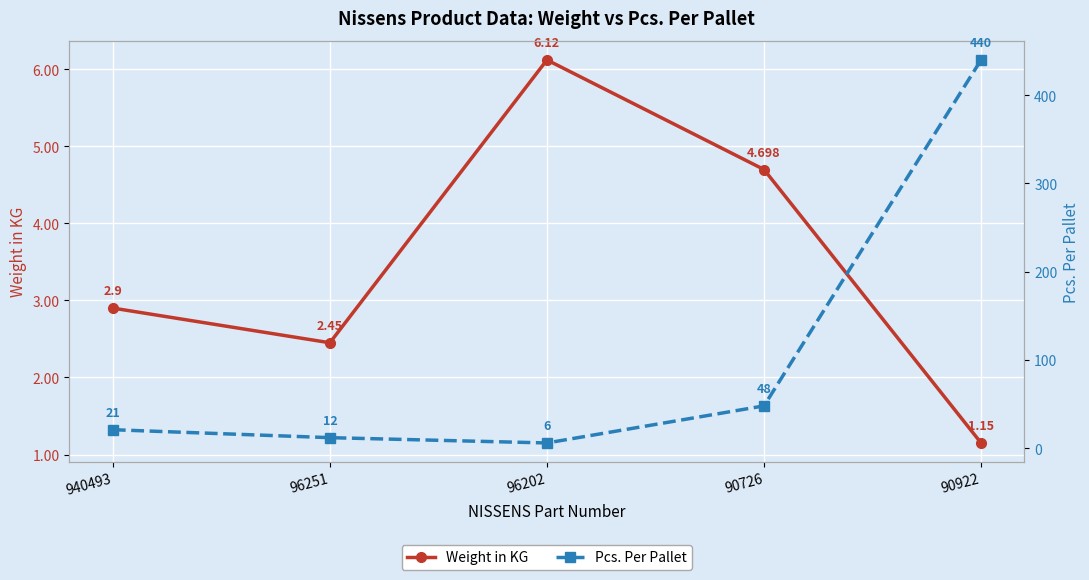

Where is the first local minimum for Pcs. Per Pallet?

96202